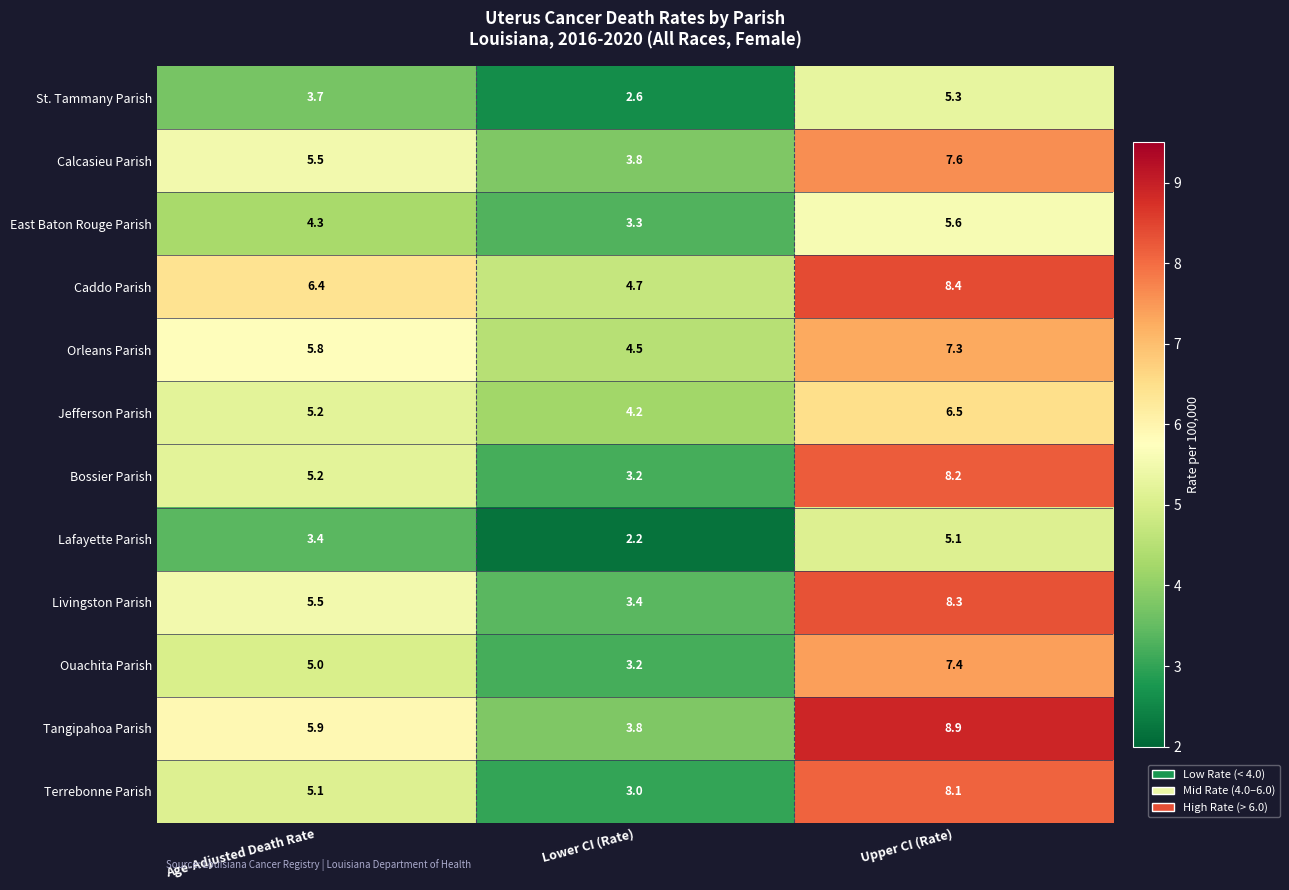

At which category is the sum across all series the highest?

Upper CI (Rate)